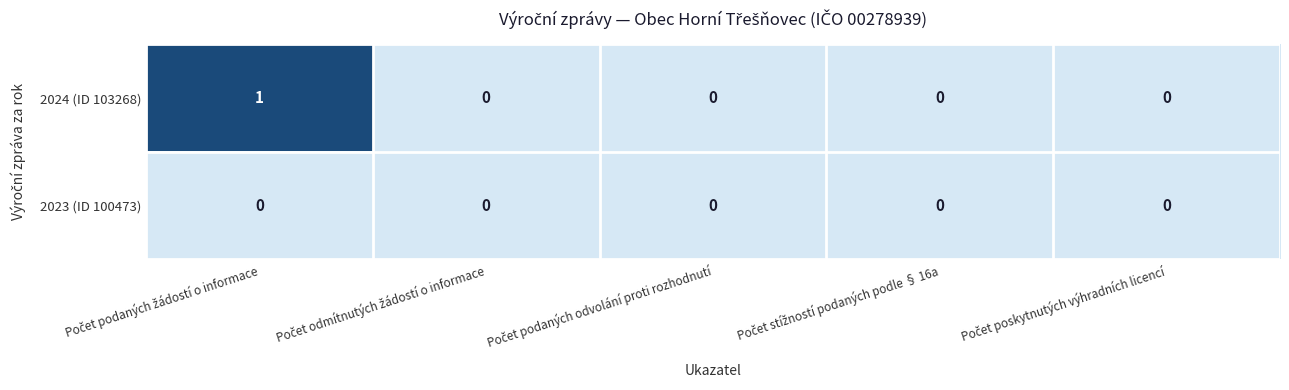

Which series has the largest total across all categories?

2024 (ID 103268)